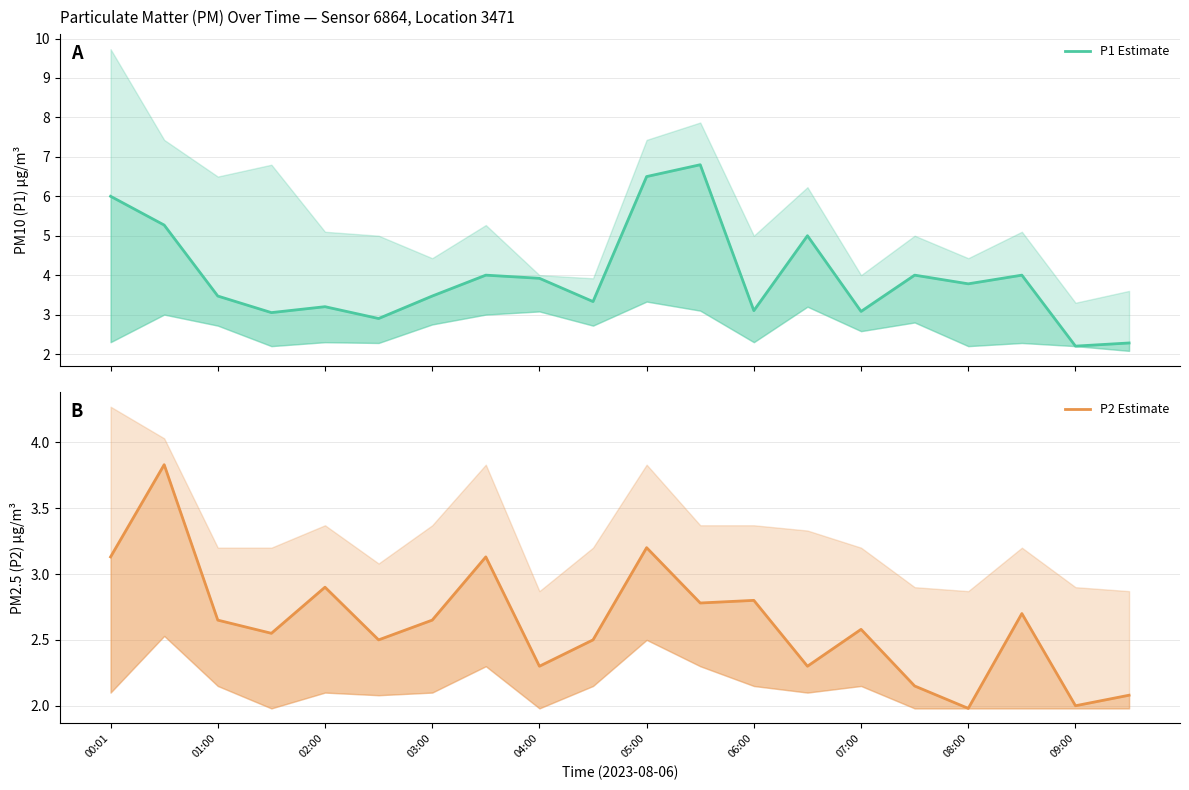

Count the number of categories in the chart.

20